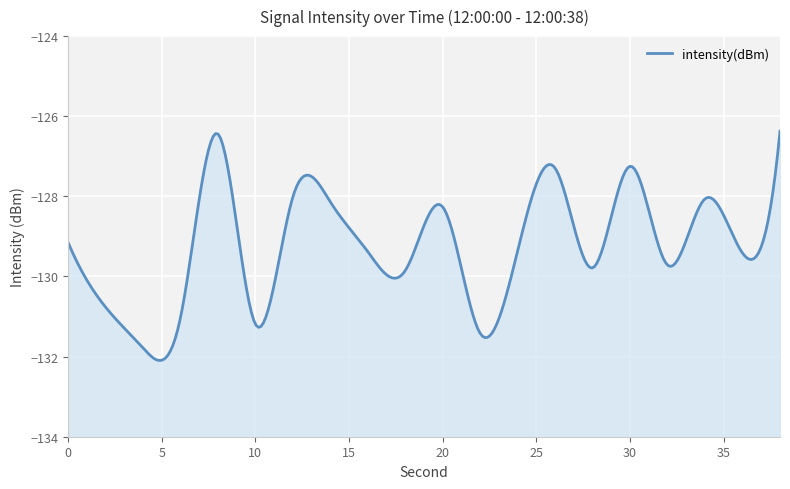

True or false: the data has more than 1 interior local peaks.

True